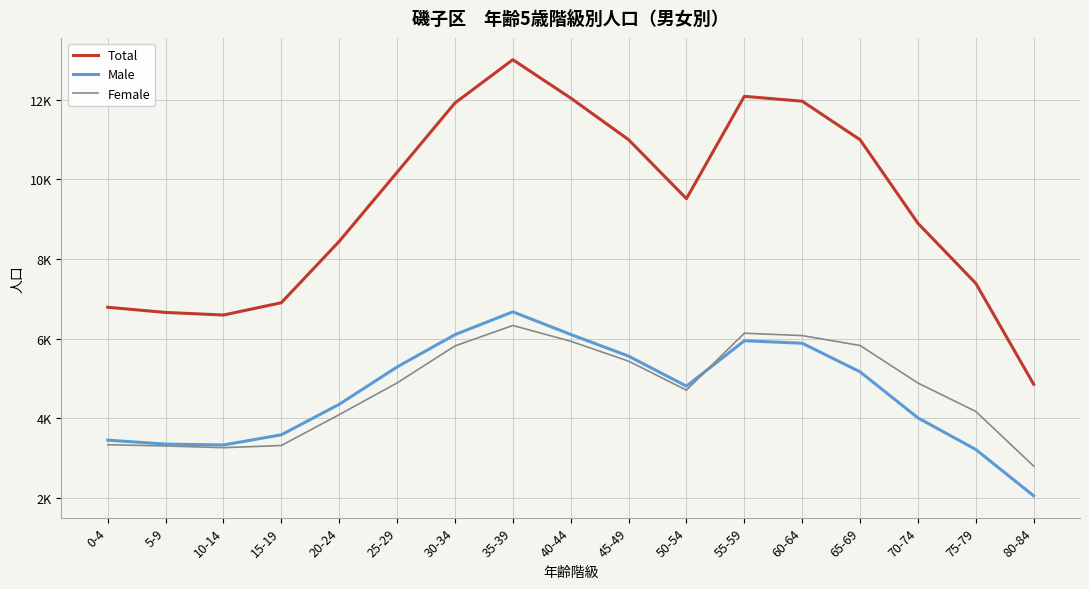

What are all the series names shown in the legend?

Total, Male, Female